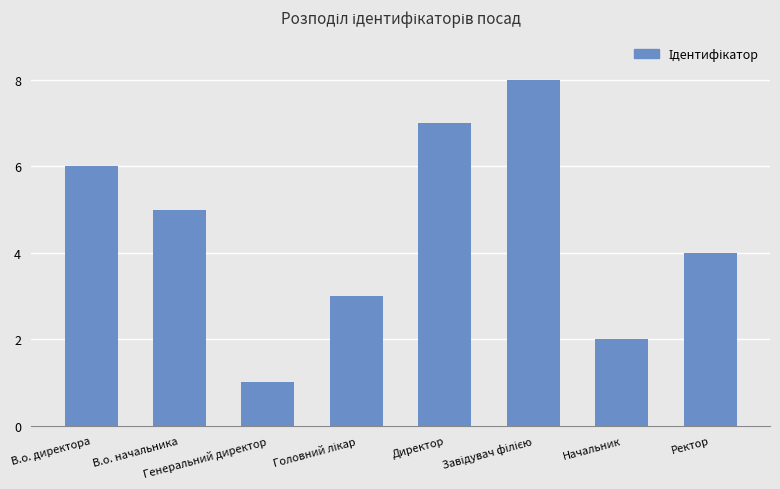

True or false: the data shows 1 at Генеральний директор.

True